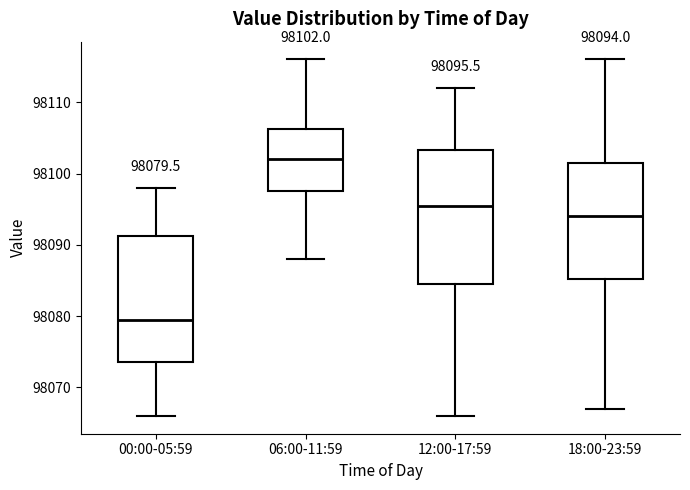

Which box is the tallest, from its lower edge to its upper edge?

12:00-17:59